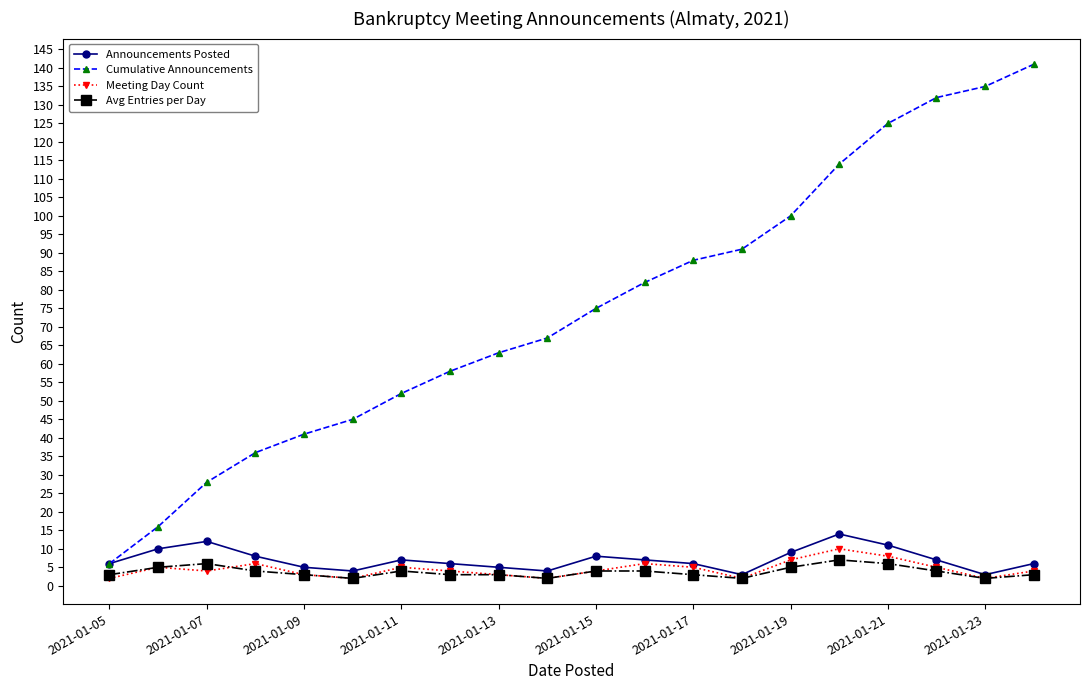

What is the maximum value for Announcements Posted?

14